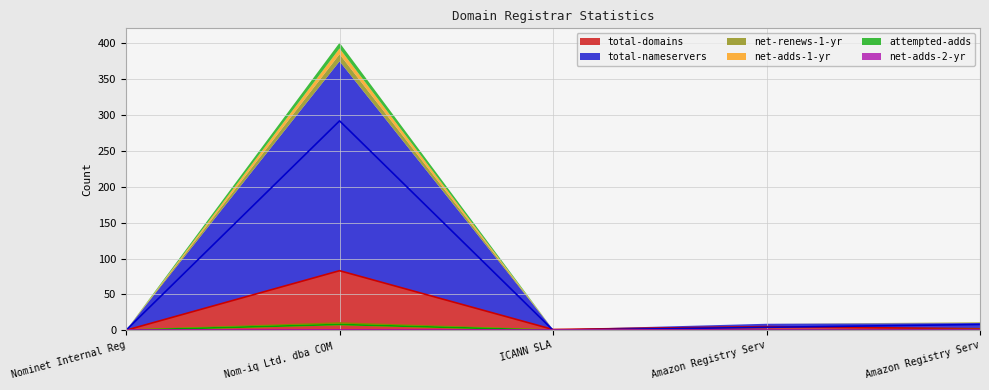

What is the greatest value displayed?

292